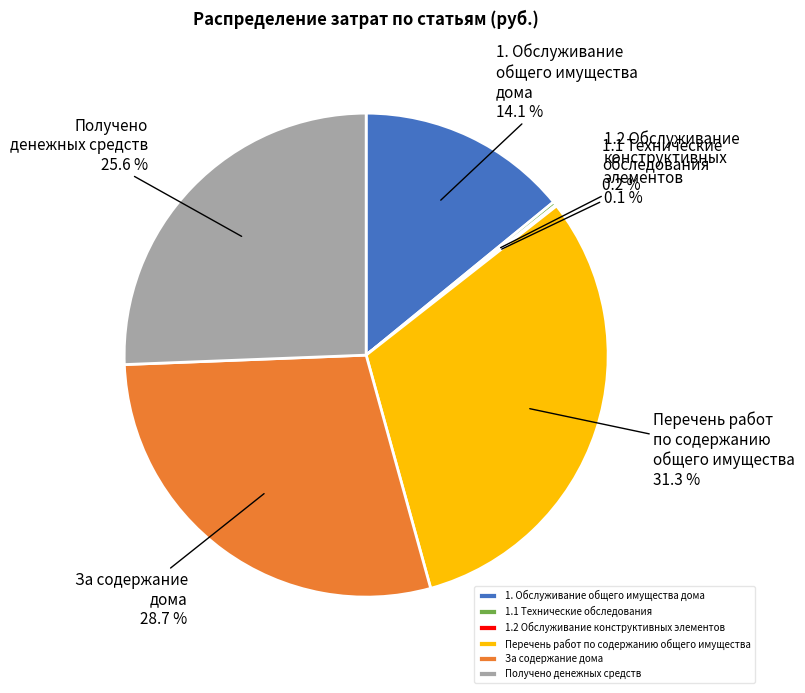

What is the total percentage of За содержание дома and Перечень работ по содержанию общего имущества?

60.0%